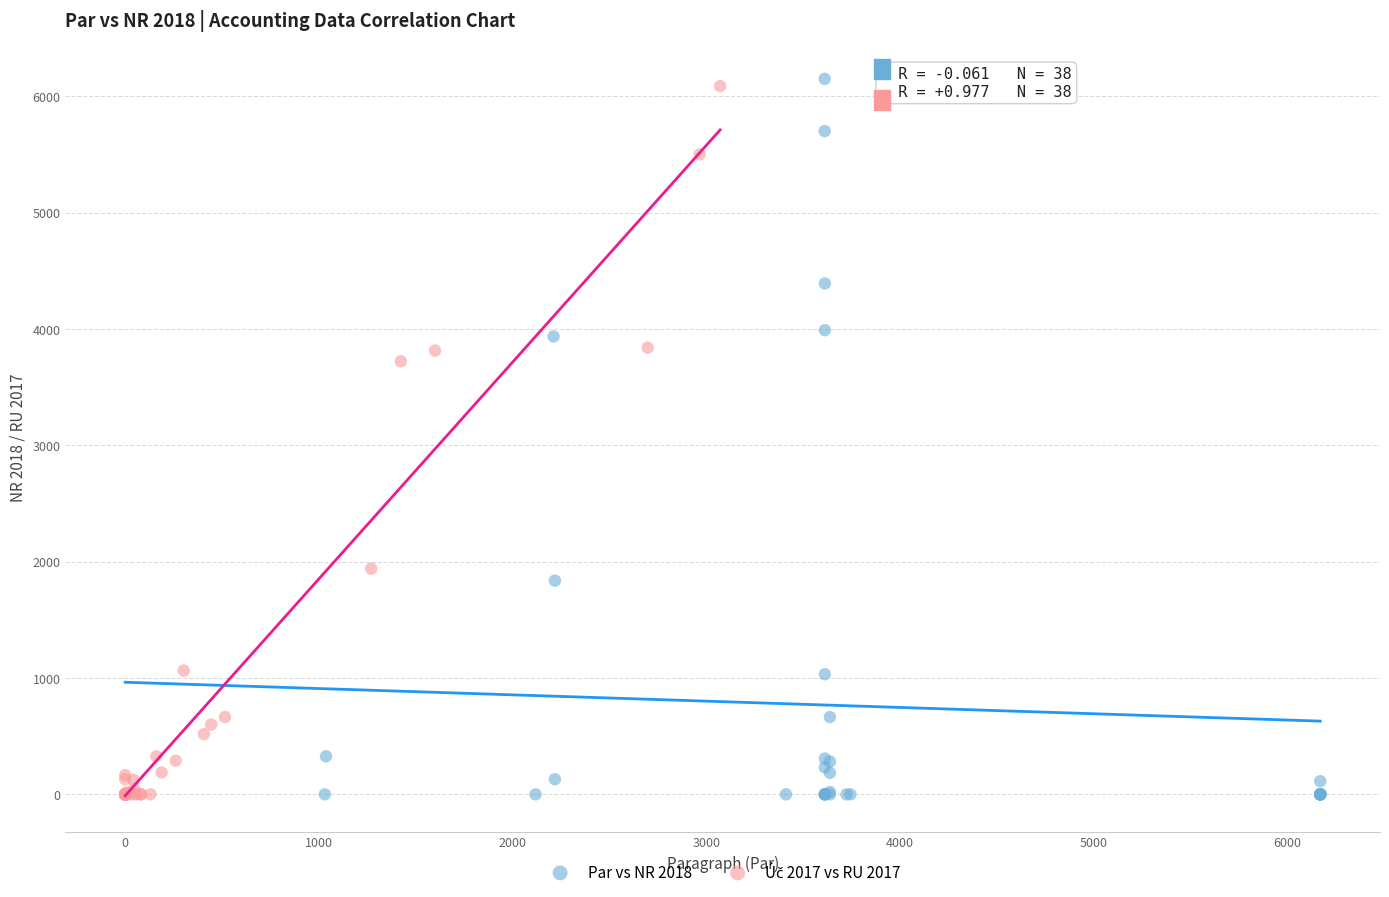

Which series has the largest Y range (max minus min)?

Par vs NR 2018